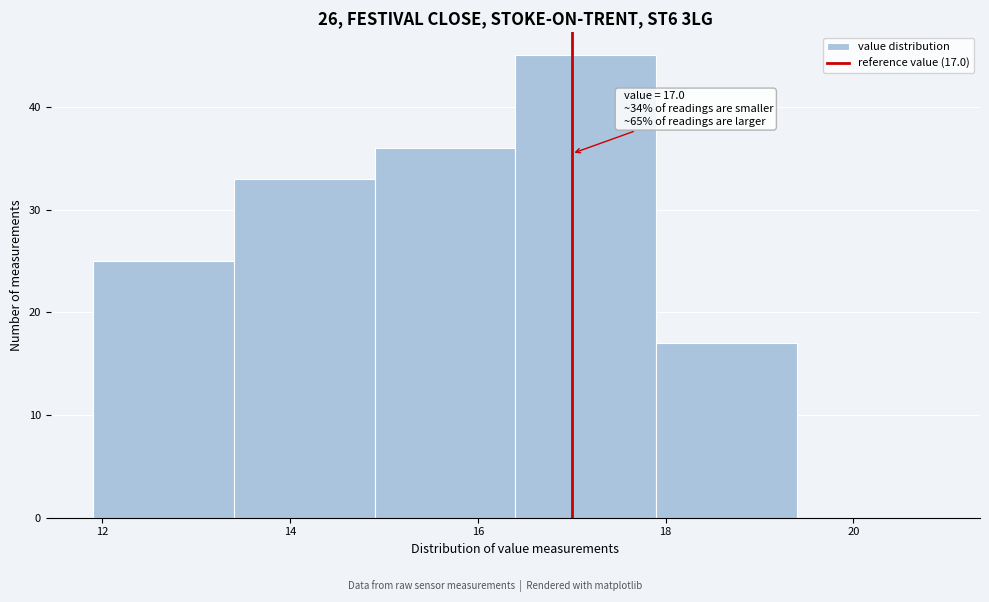

Over which range of the x-axis is the bar tallest?

16.4 to 17.9